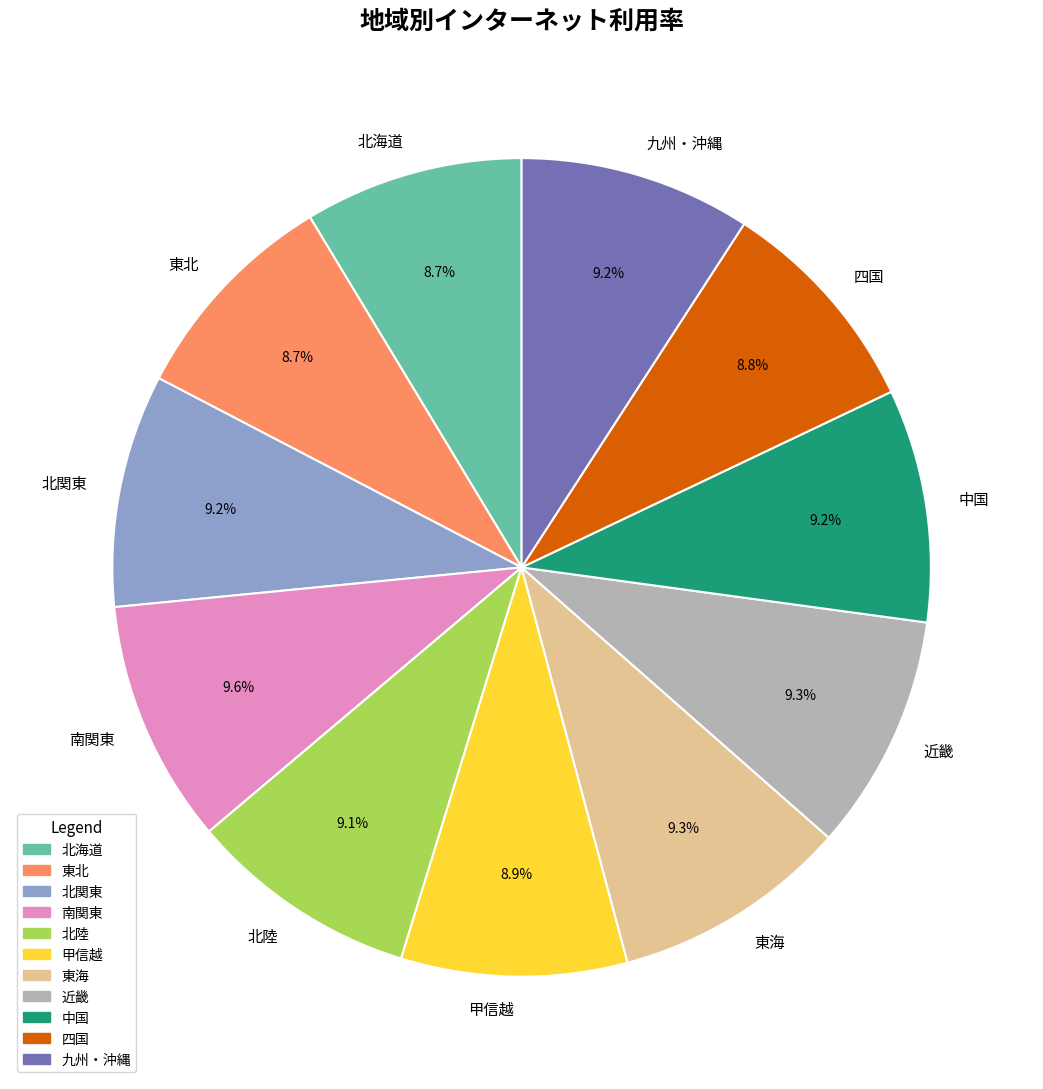

How many segments does this pie chart have?

11